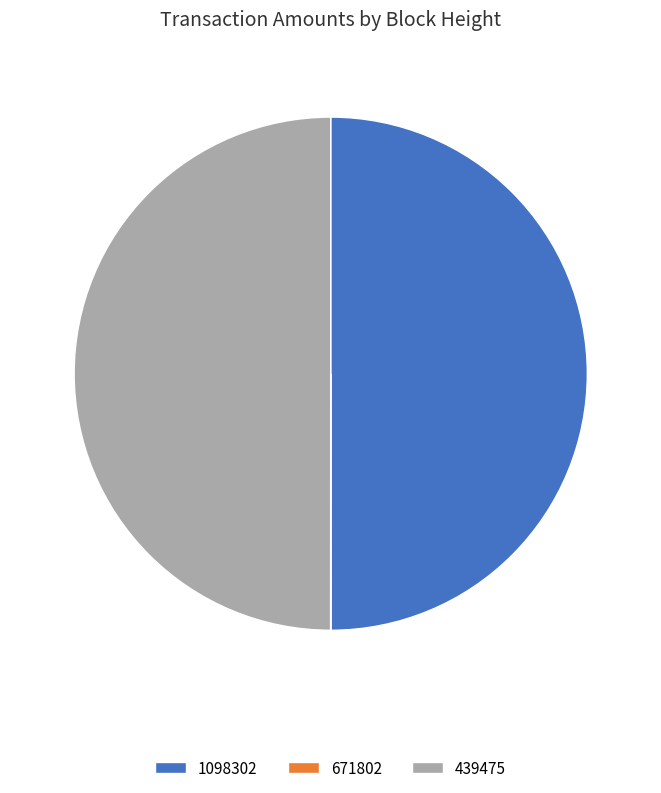

Do 439475 and 1098302 together represent more than half of the pie?

Yes